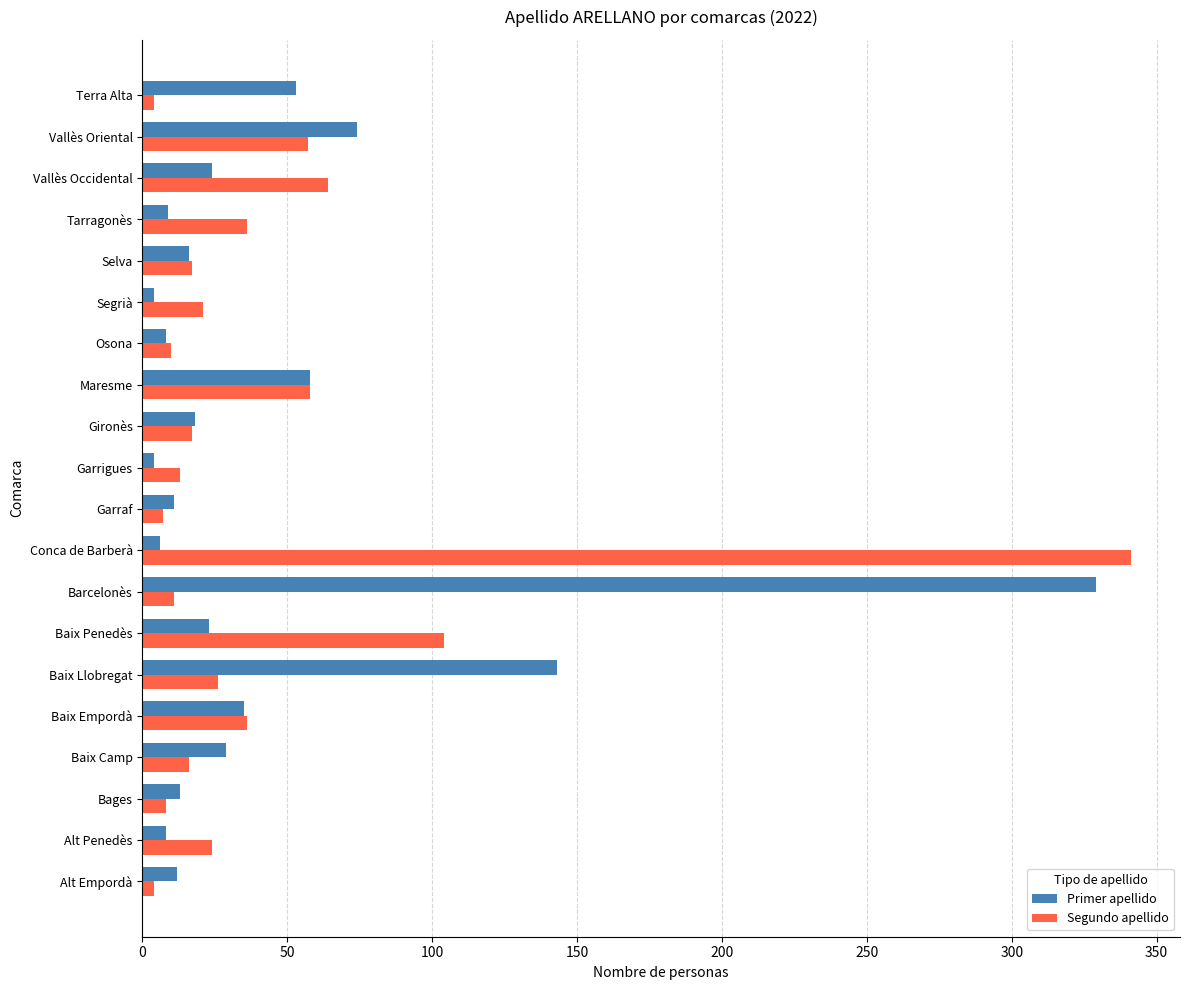

At Barcelonès, list the series in order from largest to smallest.

Primer apellido, Segundo apellido